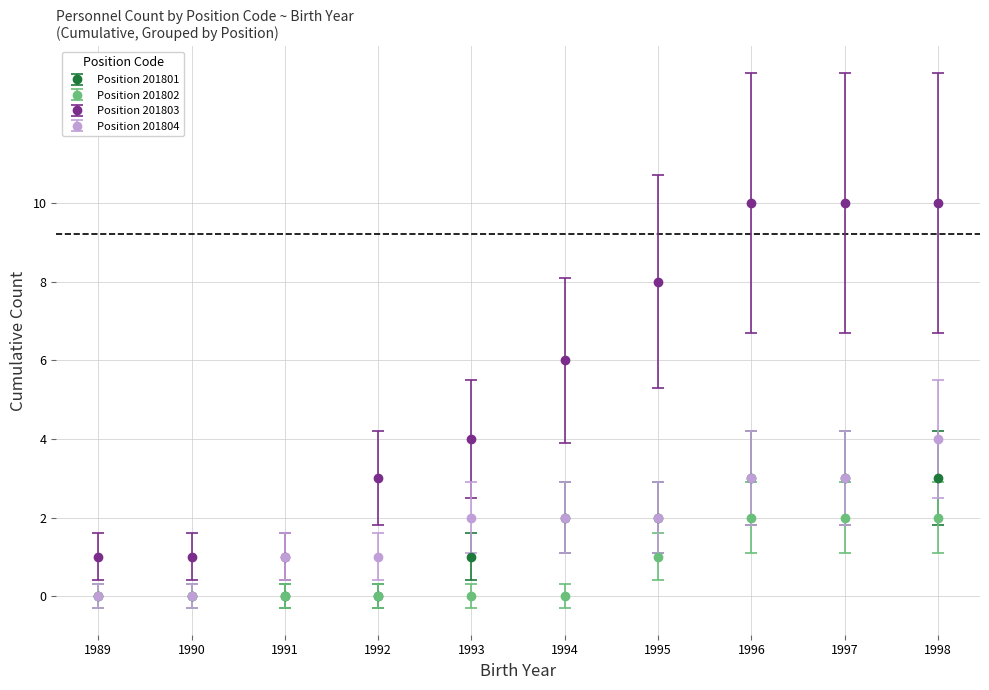

The Position 201801 series shows 1 at 1995. True or false?

False